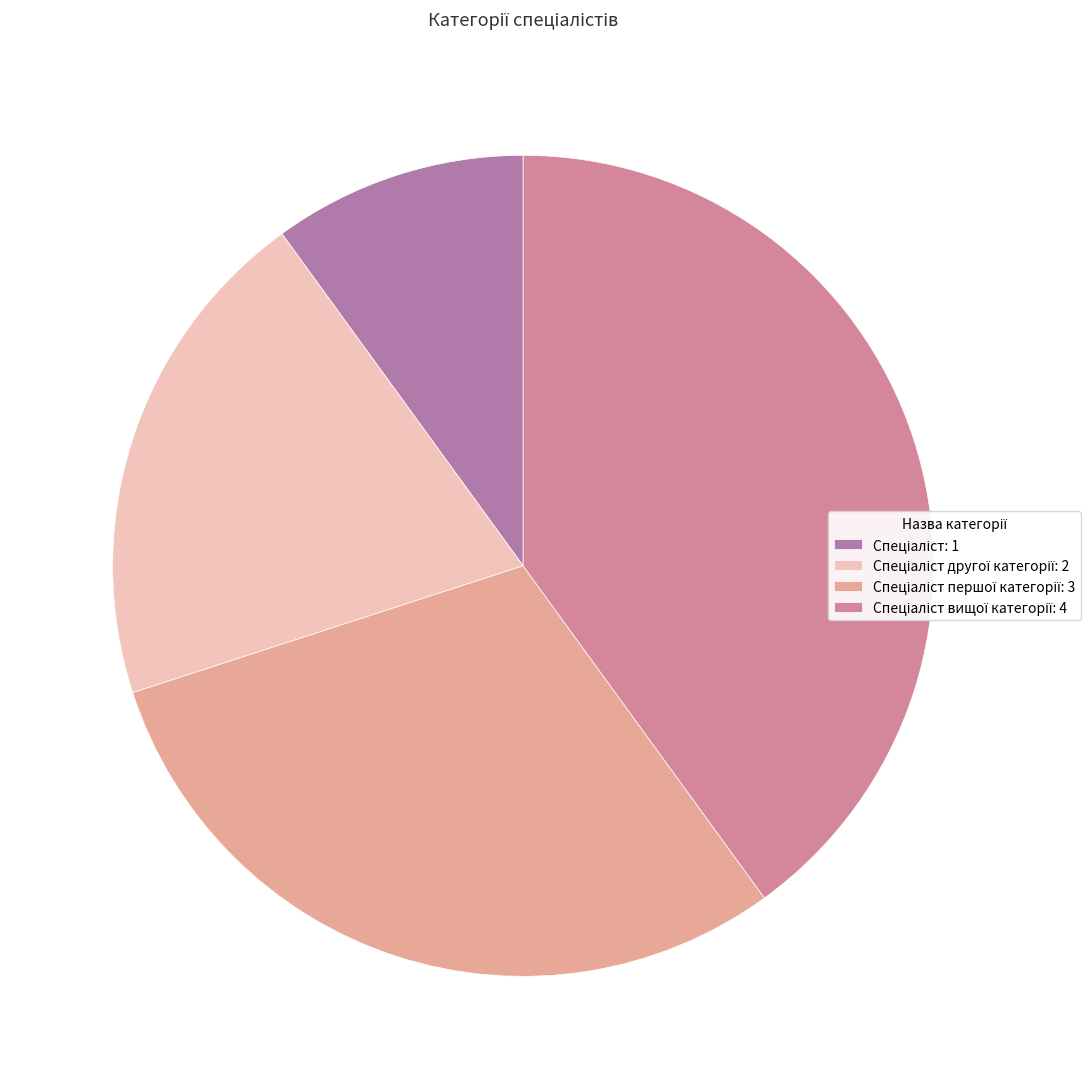

To the nearest percent, what is the difference between the largest and smallest slice percentages?

30%